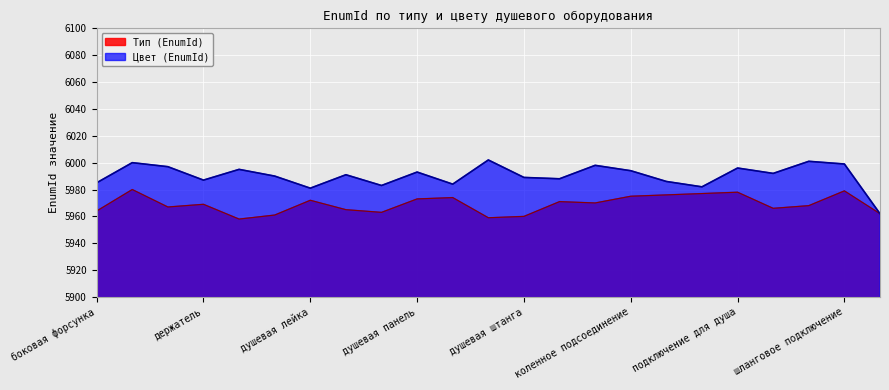

What is the difference between the second highest and minimum values?

21